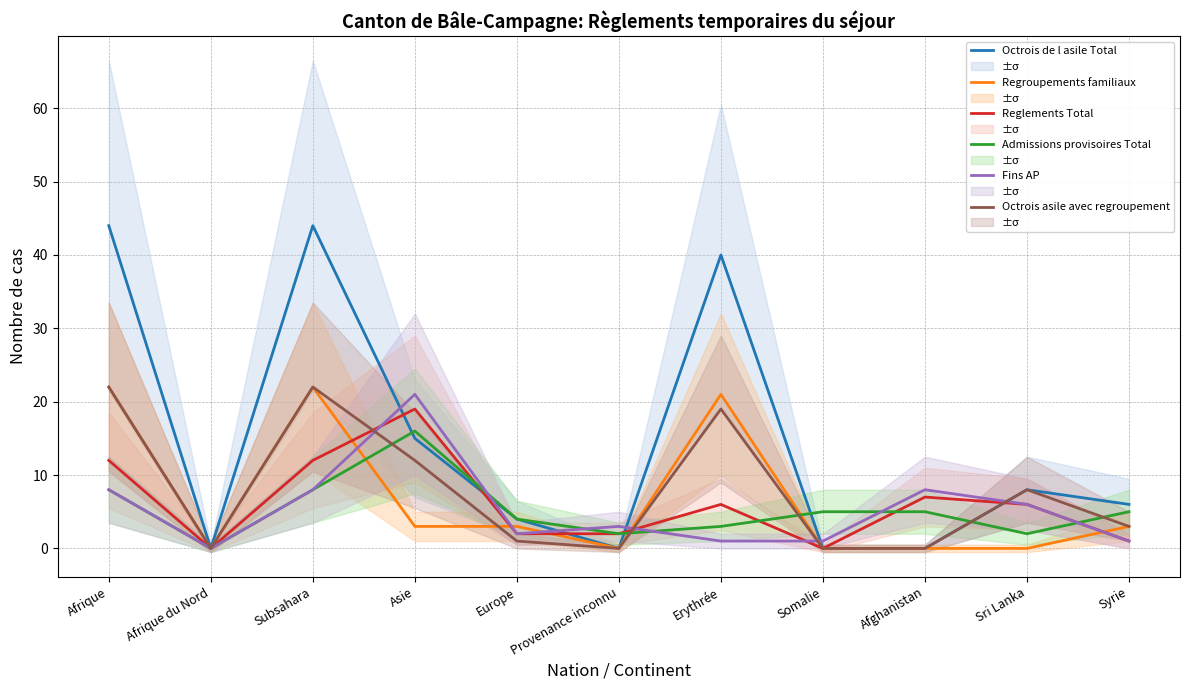

Where is the first local minimum for Reglements Total?

Afrique du Nord